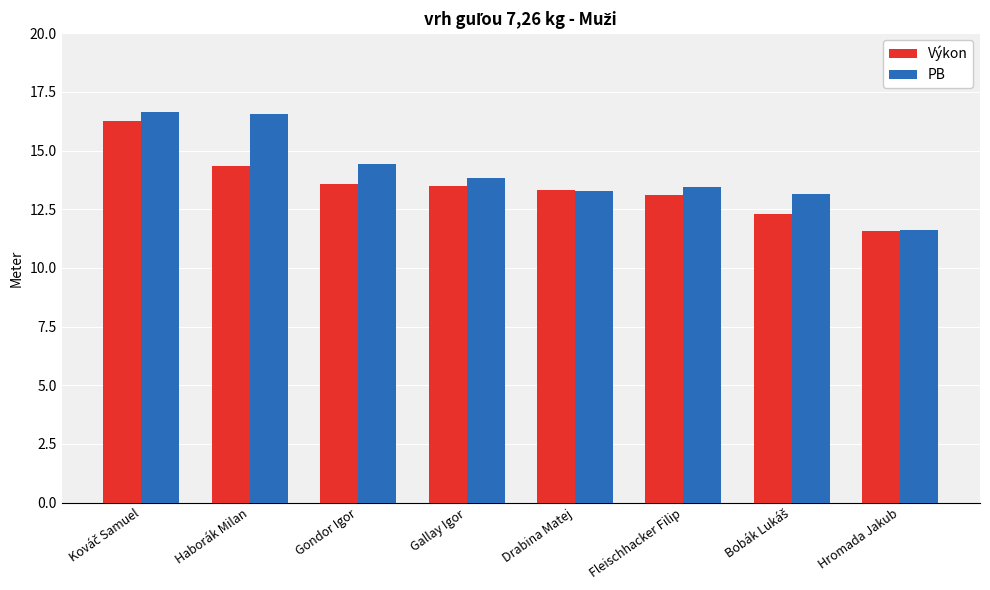

What is the label of the 6th bar from the left?

Fleischhacker Filip